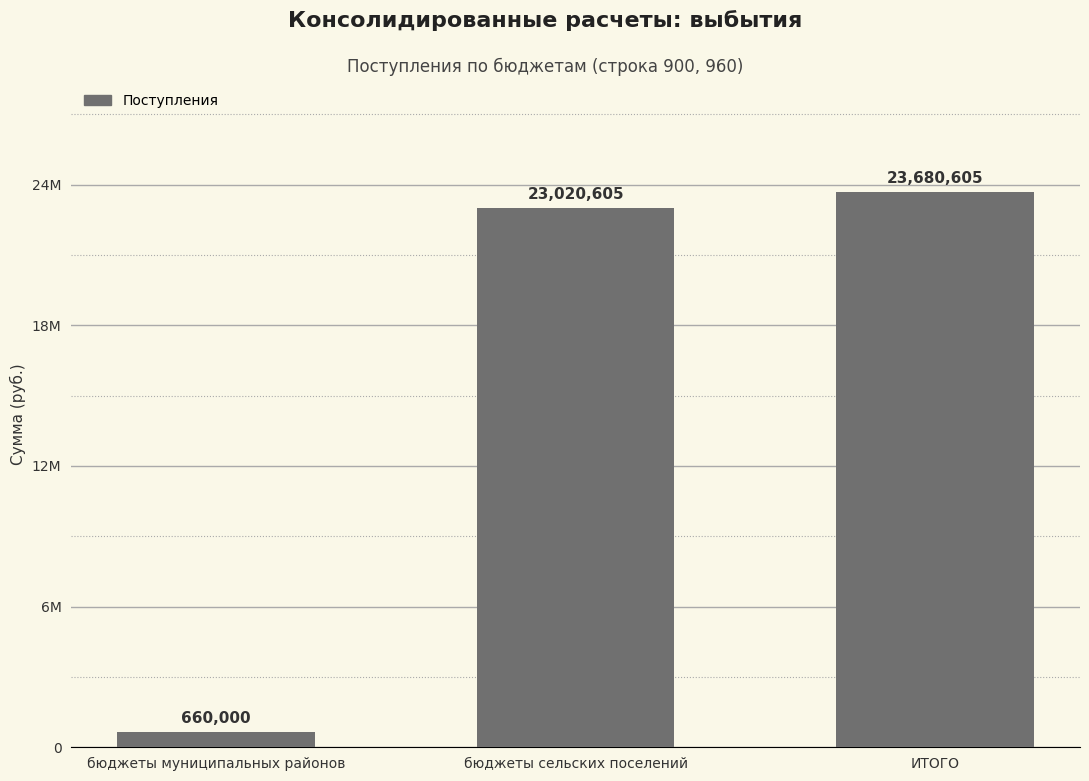

How many values are below 23020605?

1